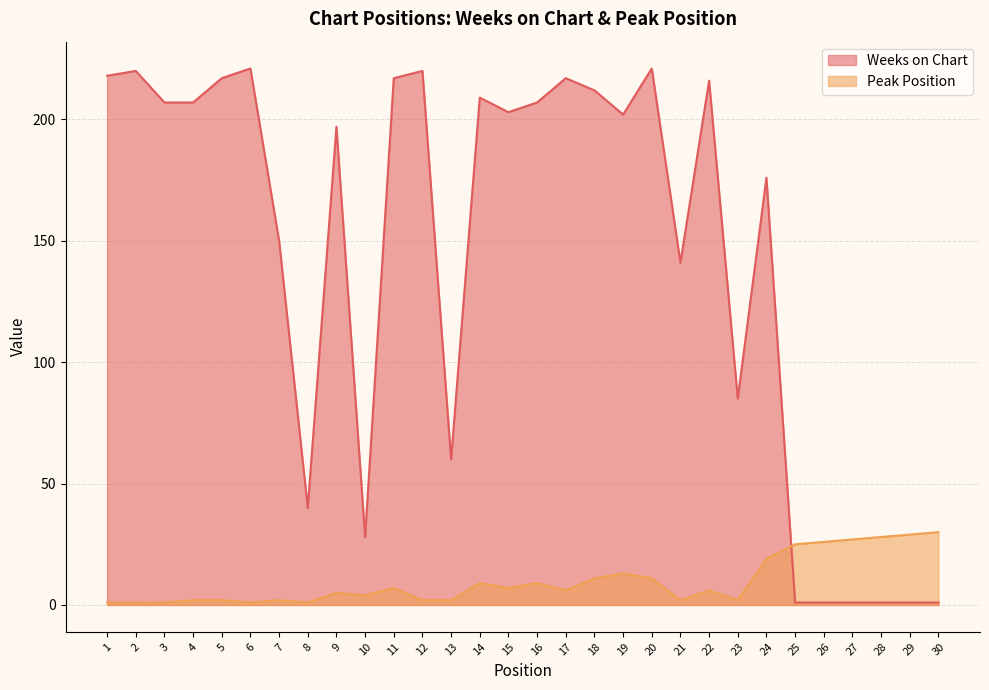

Reading right to left, list all the values displayed in this chart.

Weeks on Chart: 1	1	1	1	1	1	176	85	216	141	221	202	212	217	207	203	209	60	220	217	28	197	40	150	221	217	207	207	220	218
Peak Position: 30	29	28	27	26	25	19	2	6	2	11	13	11	6	9	7	9	2	2	7	4	5	1	2	1	2	2	1	1	1